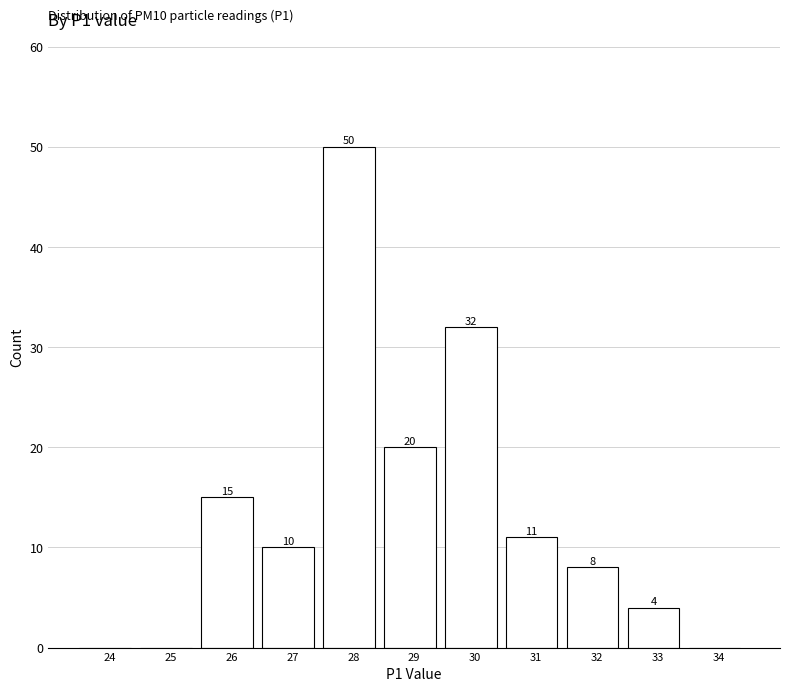

Reading left to right, list all the values displayed in this chart.

24=0	25=0	26=15	27=10	28=50	29=20	30=32	31=11	32=8	33=4	34=0